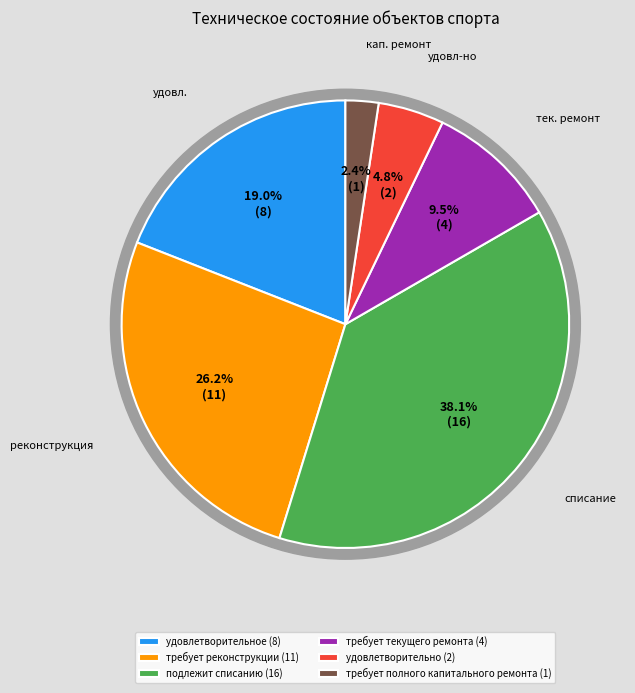

The требует реконструкции slice represents 36% of the pie. True or false?

False